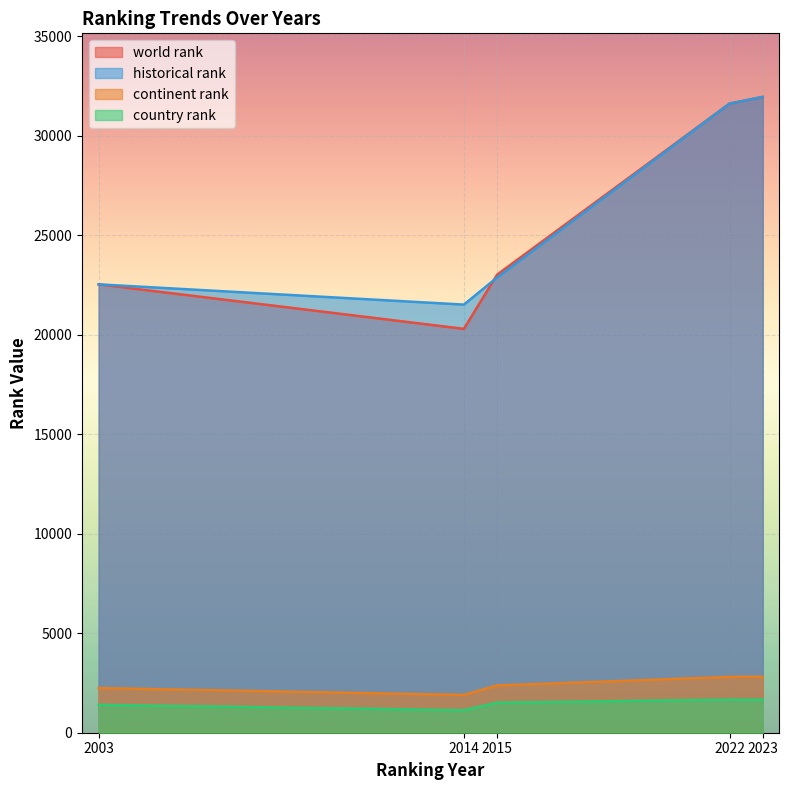

The value of continent rank at 2022 is 2804.0. True or false?

True